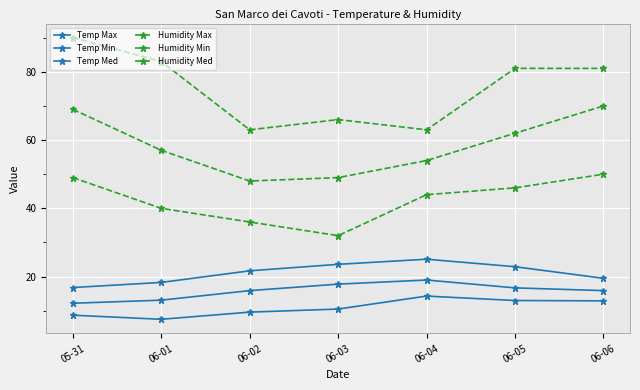

Which series has the largest range (max minus min)?

Humidity Max